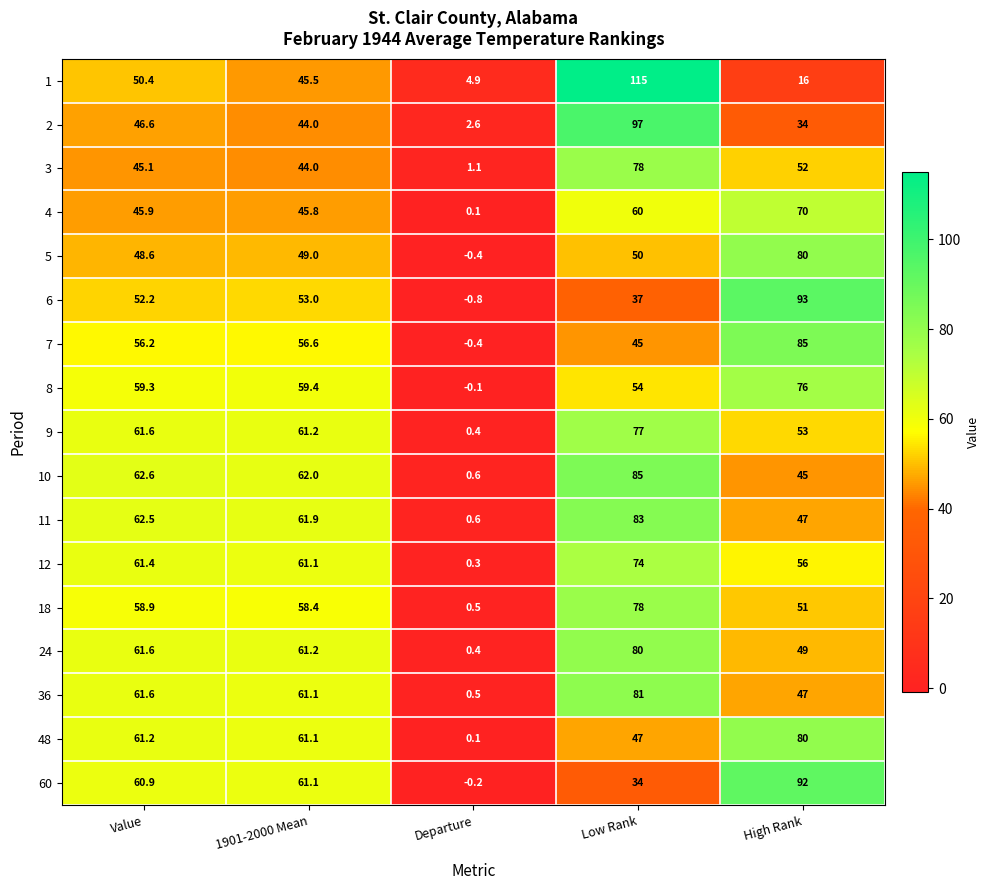

What is the difference between the second highest and minimum values in the 3 series?

50.9